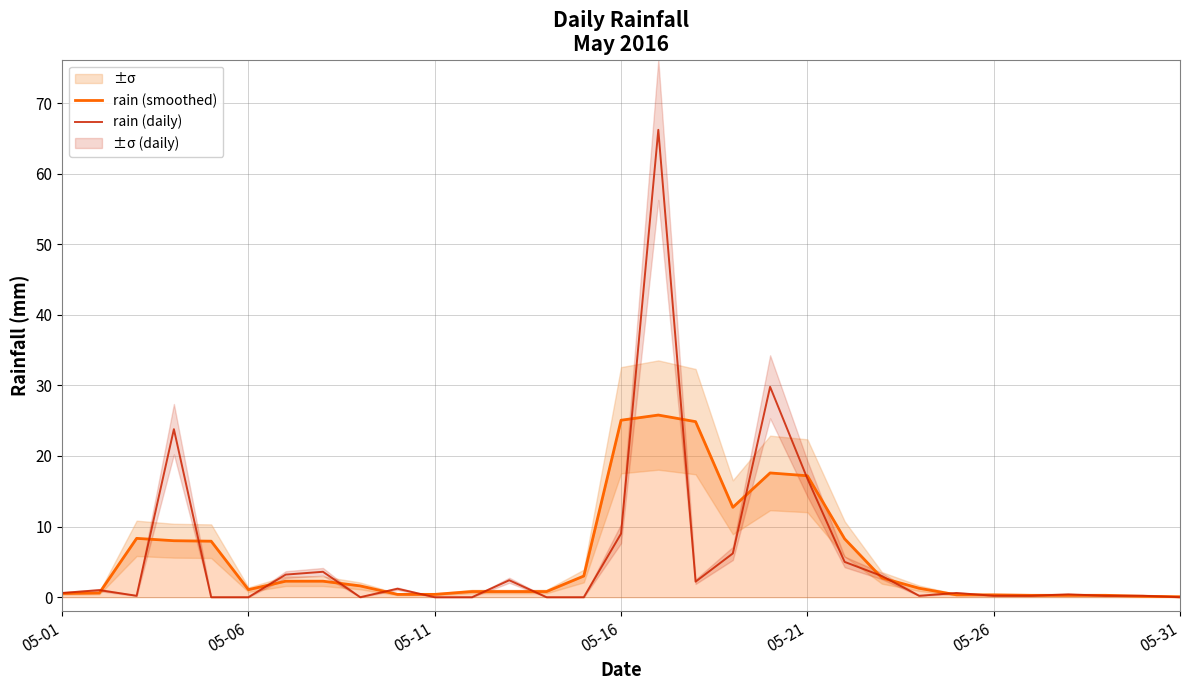

What is the maximum value for rain (daily)?

66.2